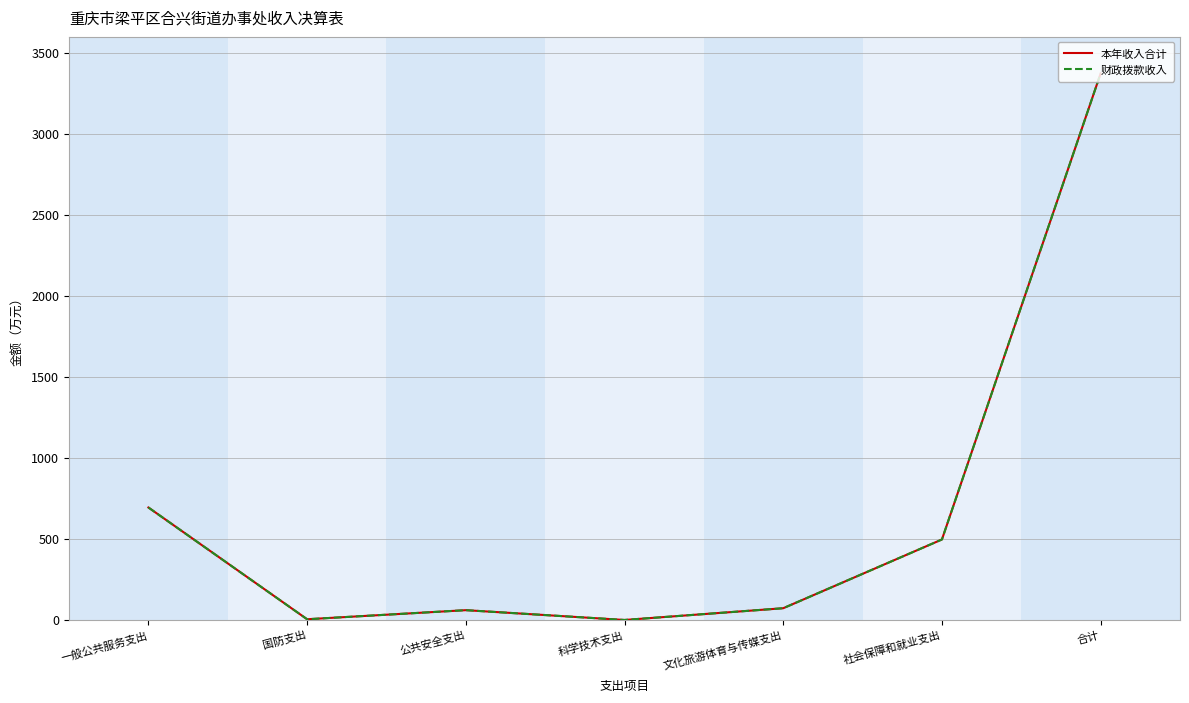

True or false: 本年收入合计 and 财政拨款收入 intersect in this chart.

False